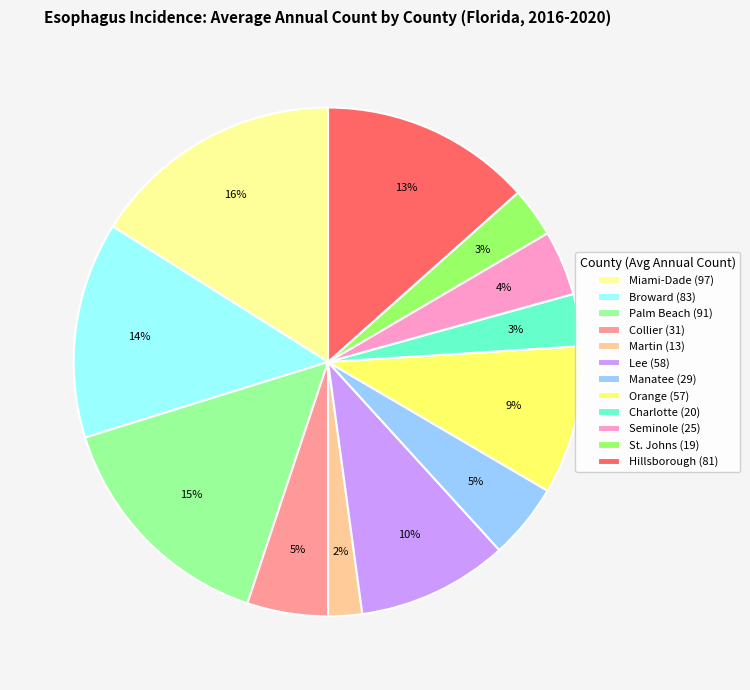

To the nearest percent, what portion does Collier (31) represent?

5%